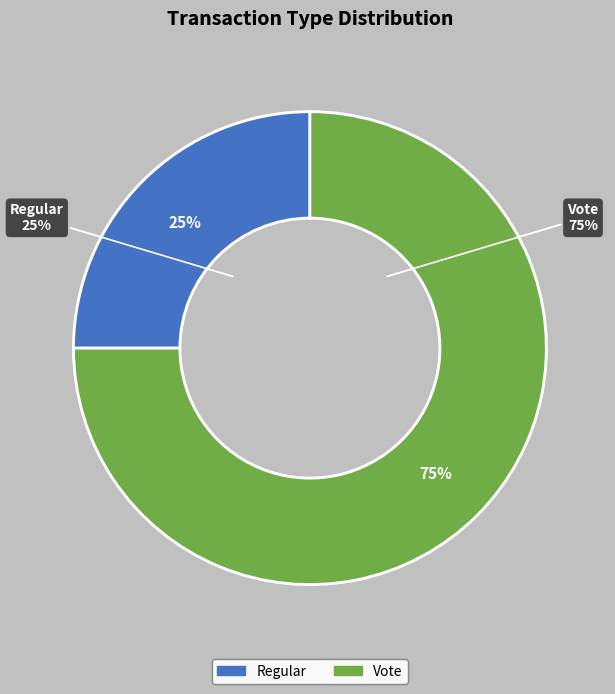

Count the number of slices in the pie.

2